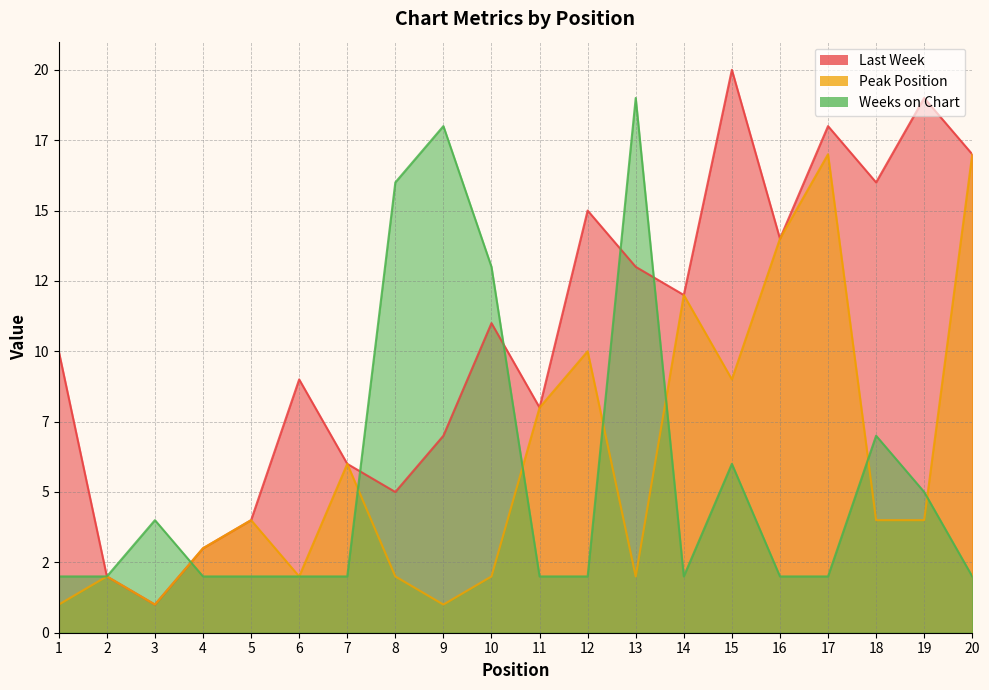

At 4, list the series in order from largest to smallest.

Last Week, Peak Position, Weeks on Chart